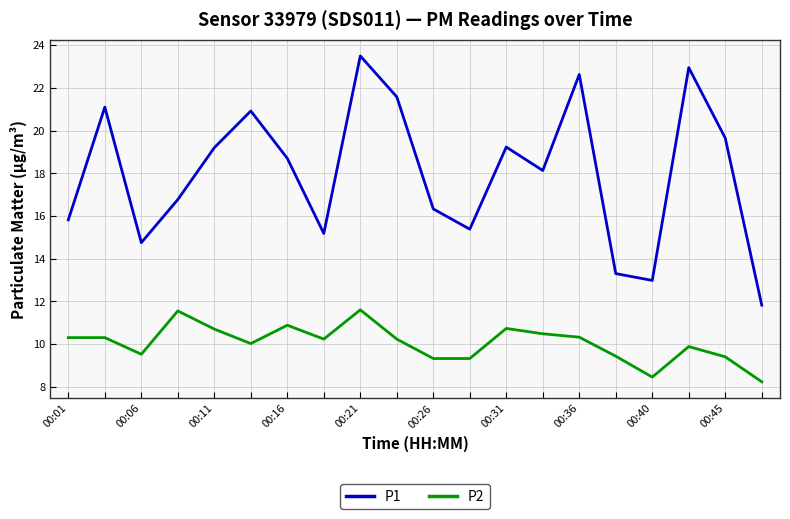

True or false: P2 and P1 cross at least once.

False